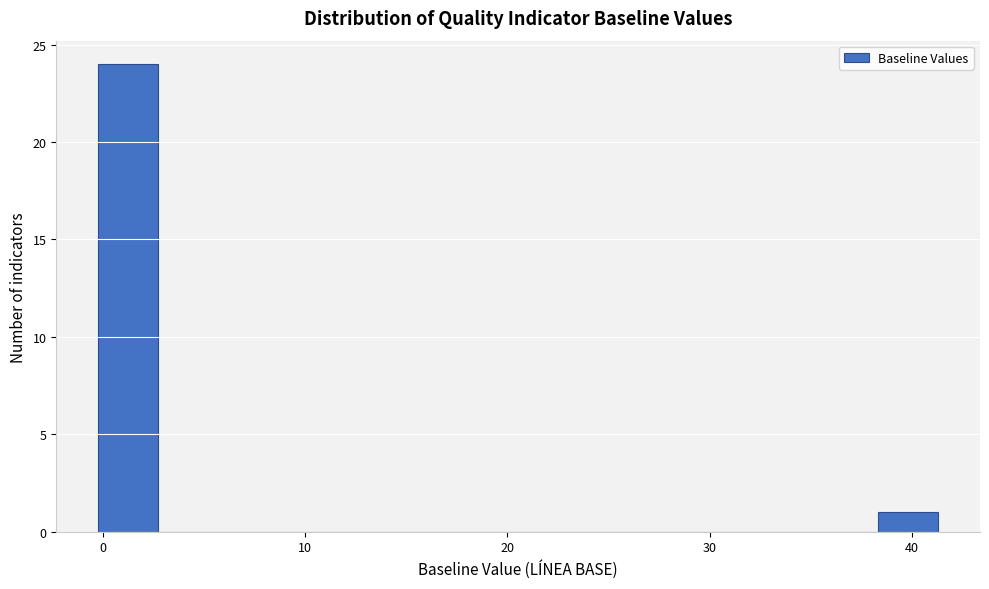

Around what value on the x-axis is the tallest bar? Give the approximate position of its centre, as read against the axis.

1